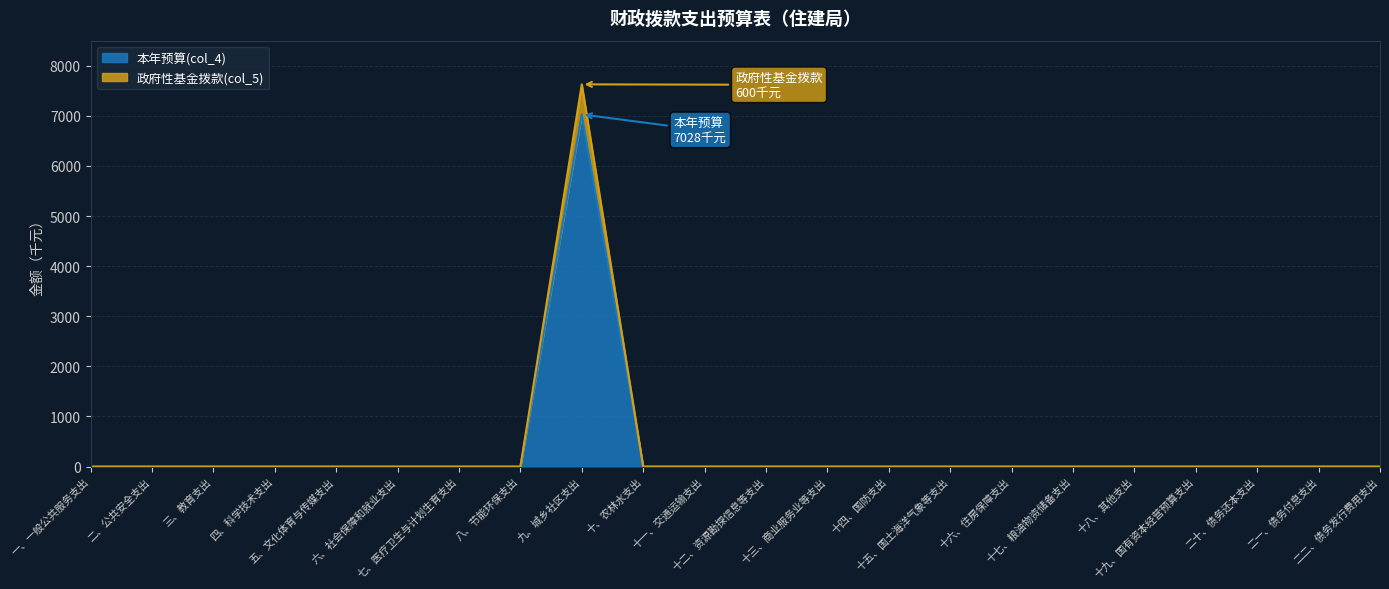

Rank the series by their maximum value, from lowest to highest.

本年预算(col_4), 政府性基金拨款(col_5)